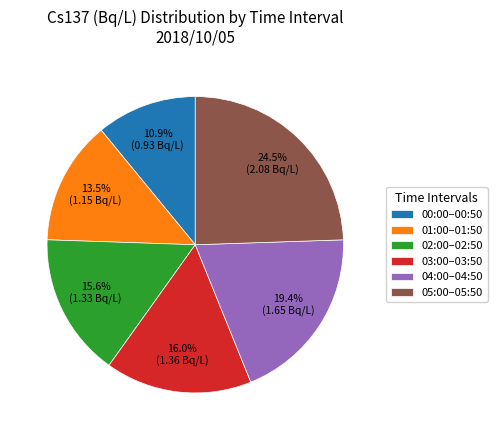

Count the number of slices in the pie.

6